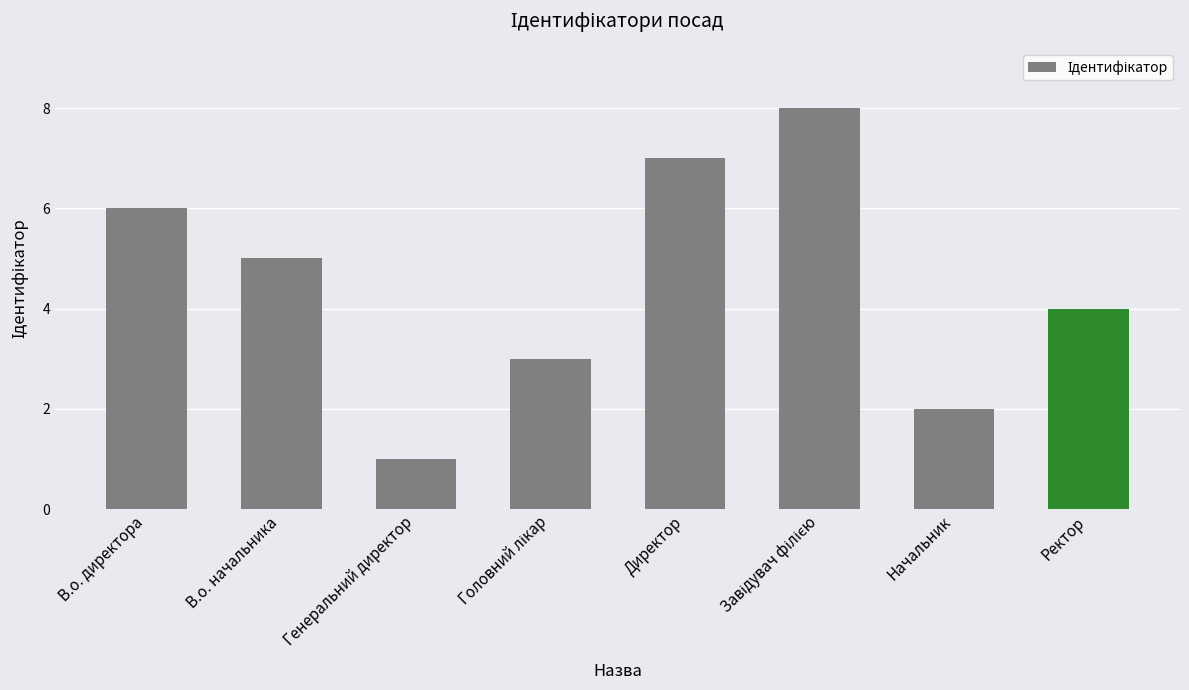

Which category has the lowest value across all series?

Генеральний директор